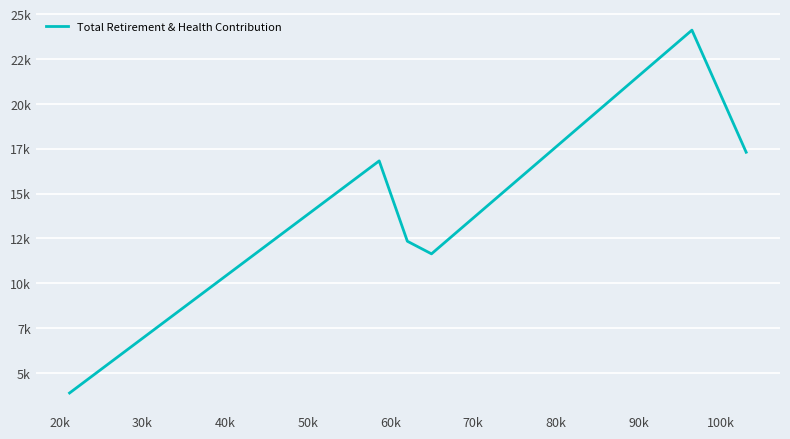

Is this an area chart (filled region under the line)?

No